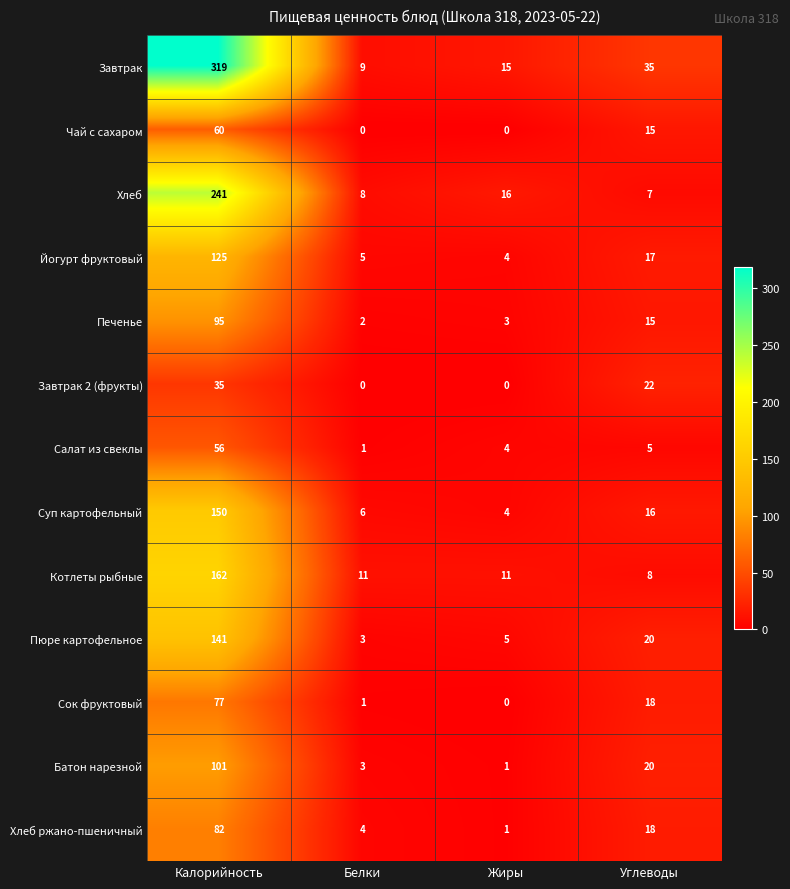

Is it true that Пюре картофельное equals 20 at Углеводы?

True